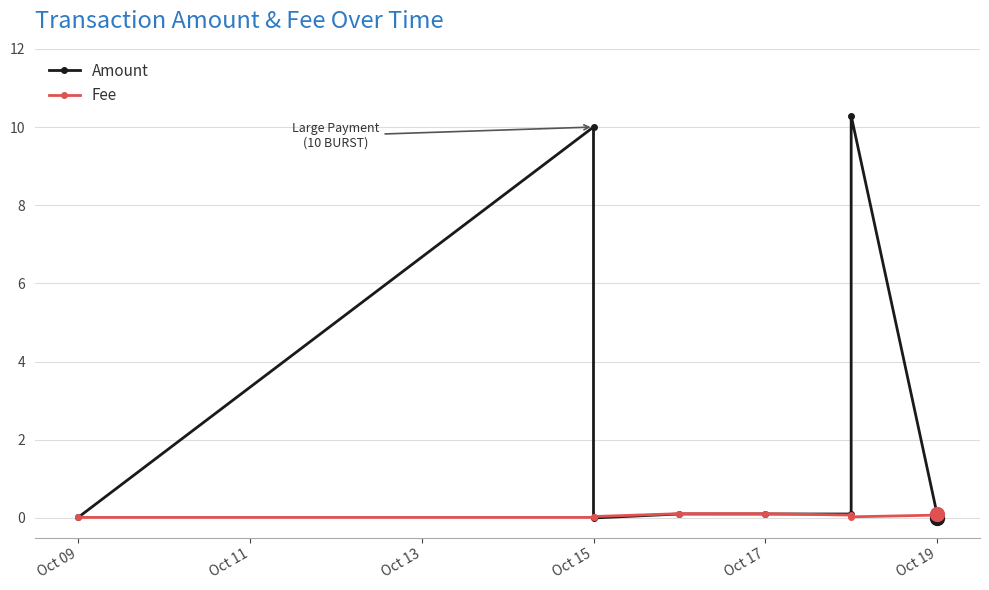

True or false: Fee has more than 2 points higher than both neighbors.

False